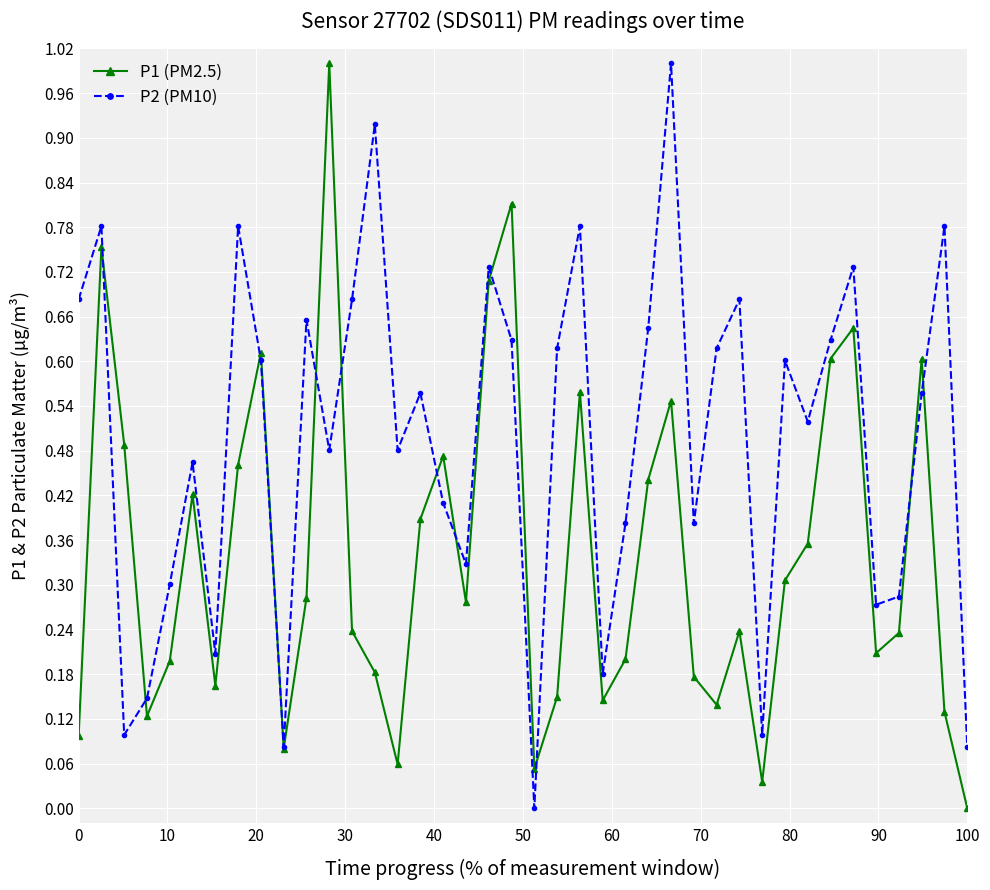

How many interior local valleys does the P2 (PM10) series have?

12